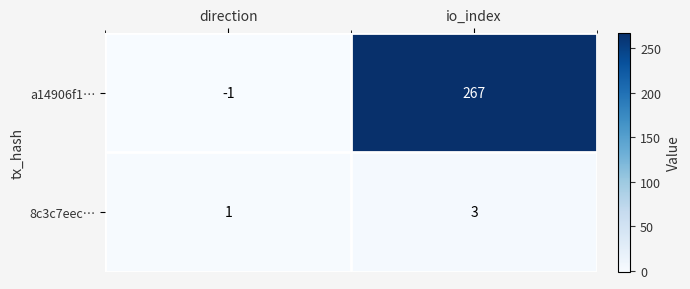

Reading right to left, transcribe all the data shown in this chart.

a14906f1…: 267	-1
8c3c7eec…: 3	1